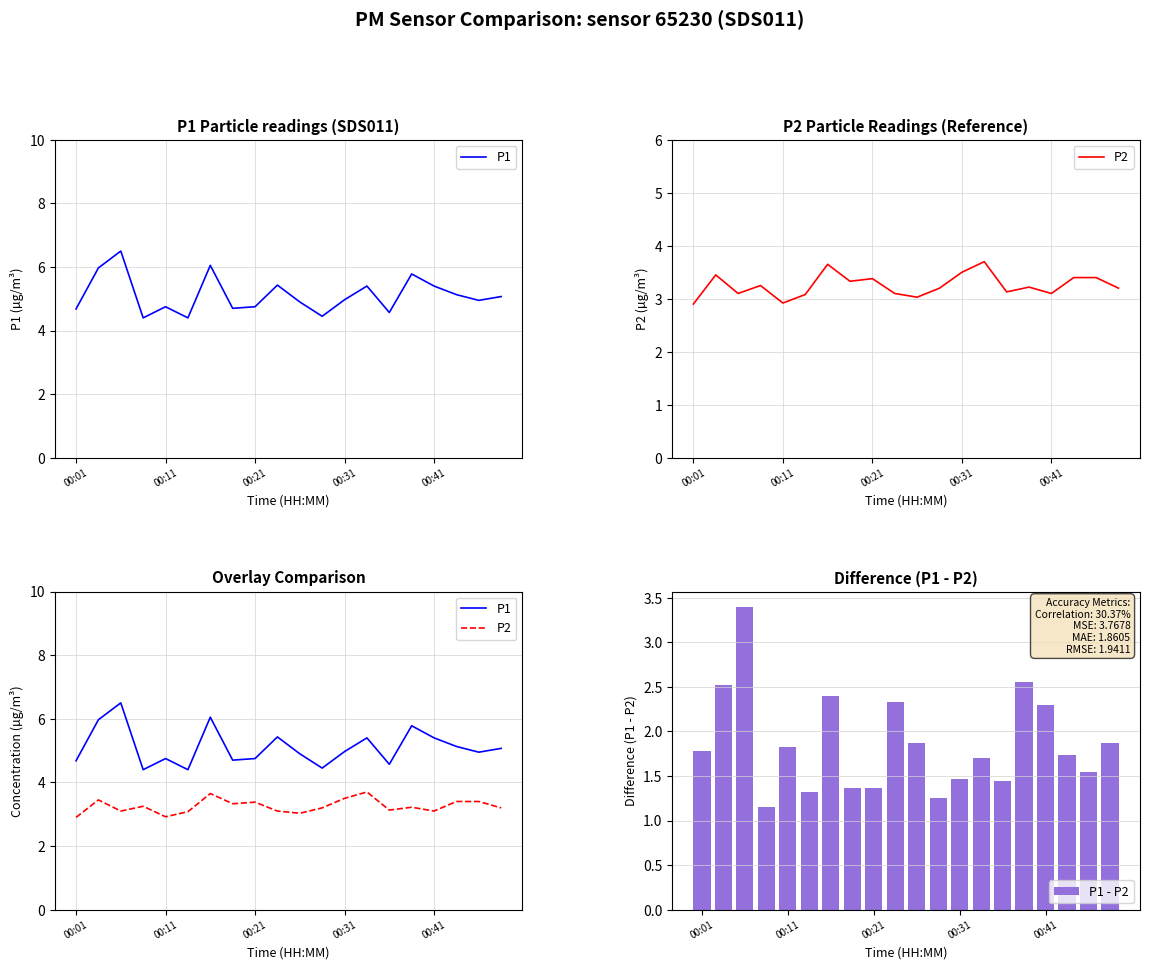

The value of P1 - P2 at 00:11 is 1.8. True or false?

True